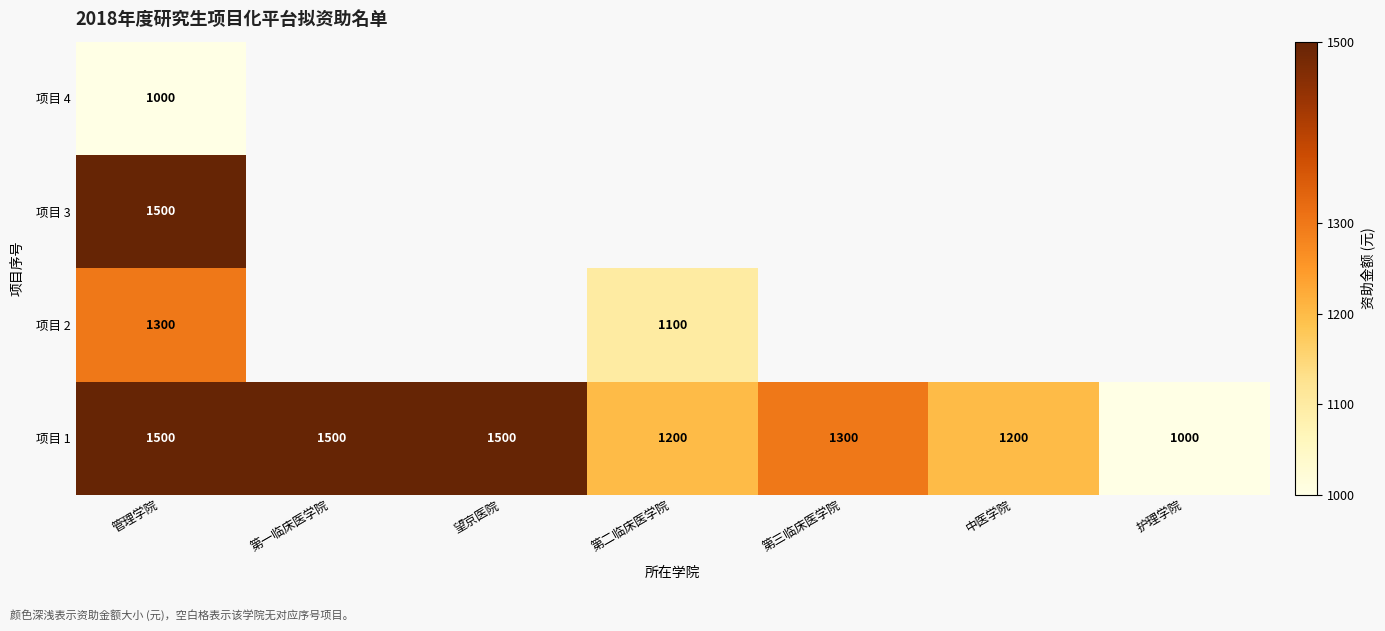

What is the smallest value displayed?

1000.0